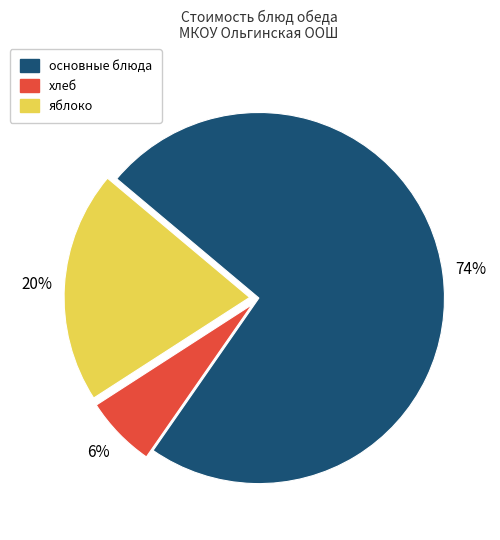

Is there any slice that represents more than half of the pie?

Yes